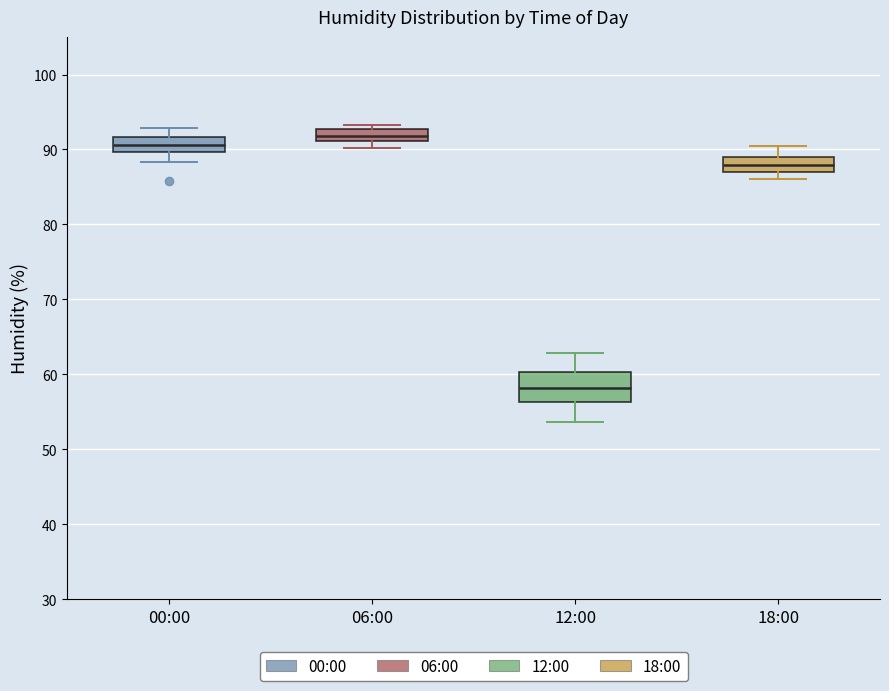

Where does the median line of the box for 00:00 sit on the y-axis? The values are not printed on the chart, so give them approximately, as read against the axis.

91